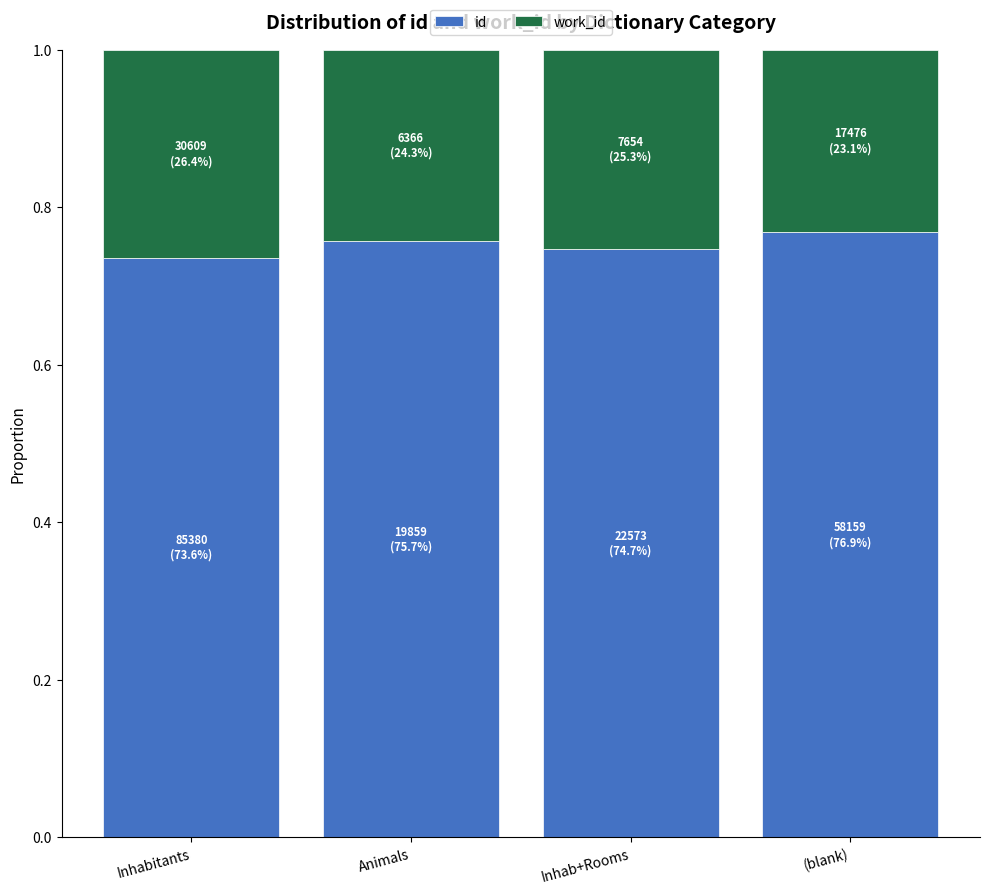

What is the total value across all series at (blank)?

1.0